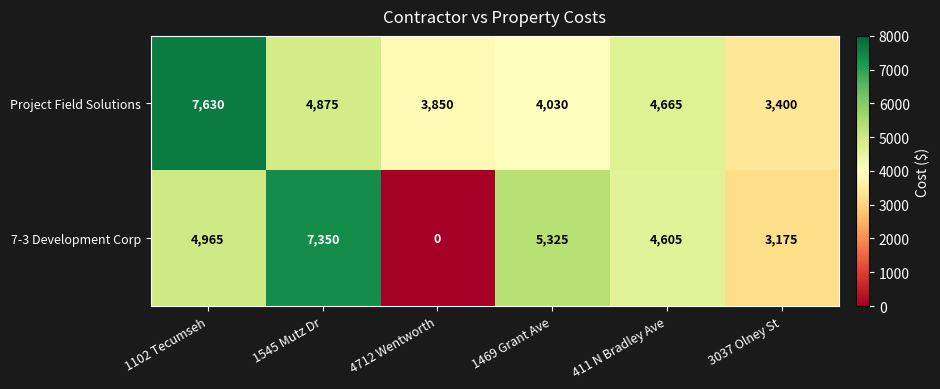

Where does the Project Field Solutions series first go above 4665?

1102 Tecumseh